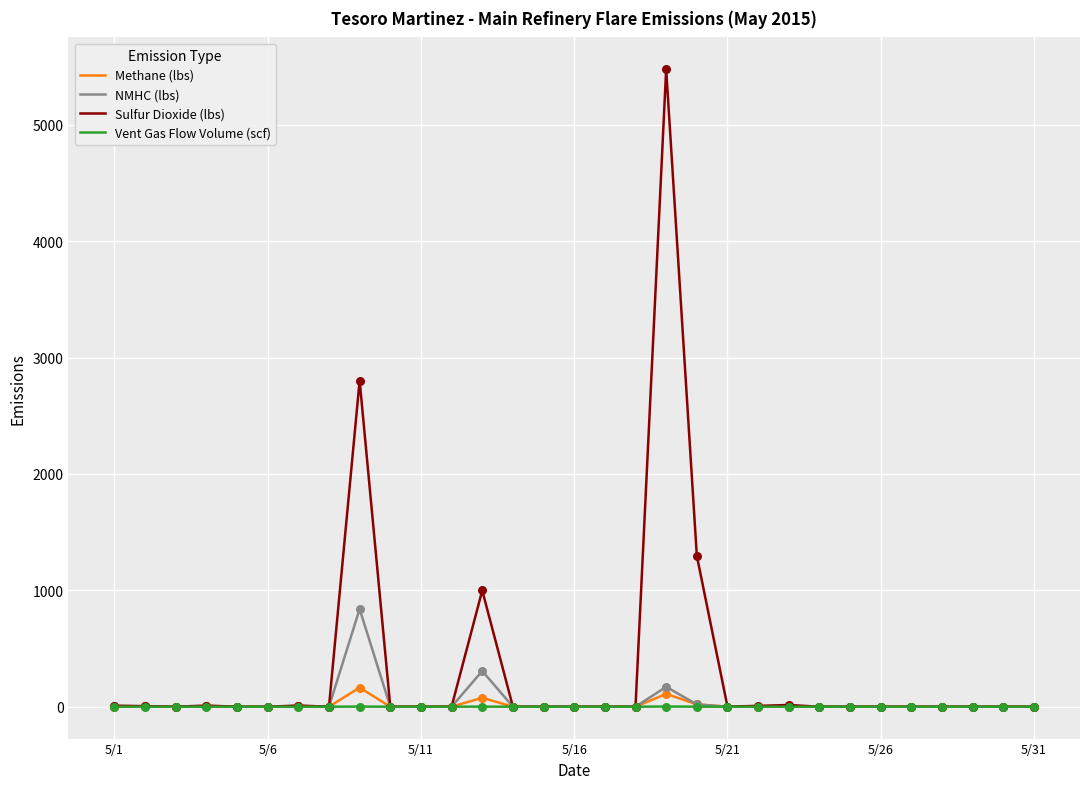

What are all the series names shown in the legend?

Methane (lbs), NMHC (lbs), Sulfur Dioxide (lbs), Vent Gas Flow Volume (scf)